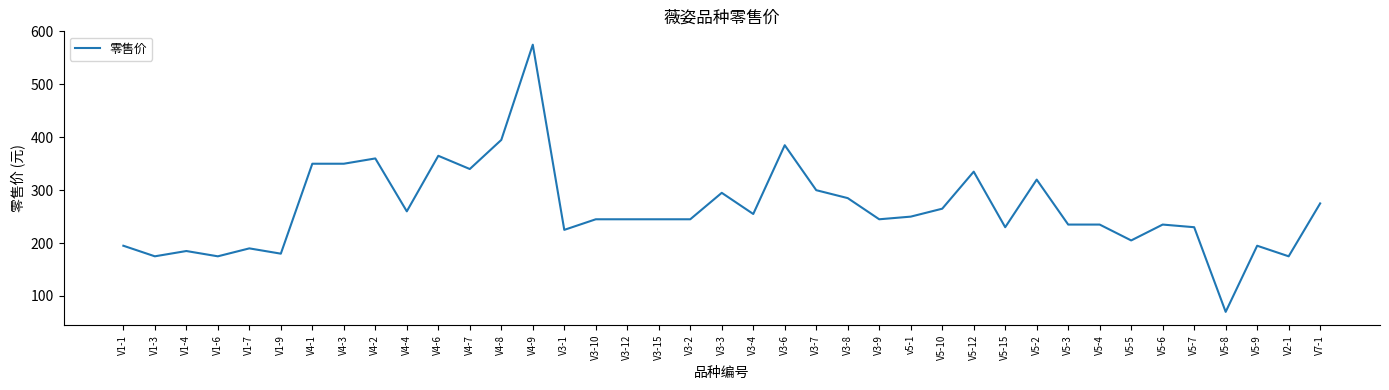

What is the sum of all values?

10320